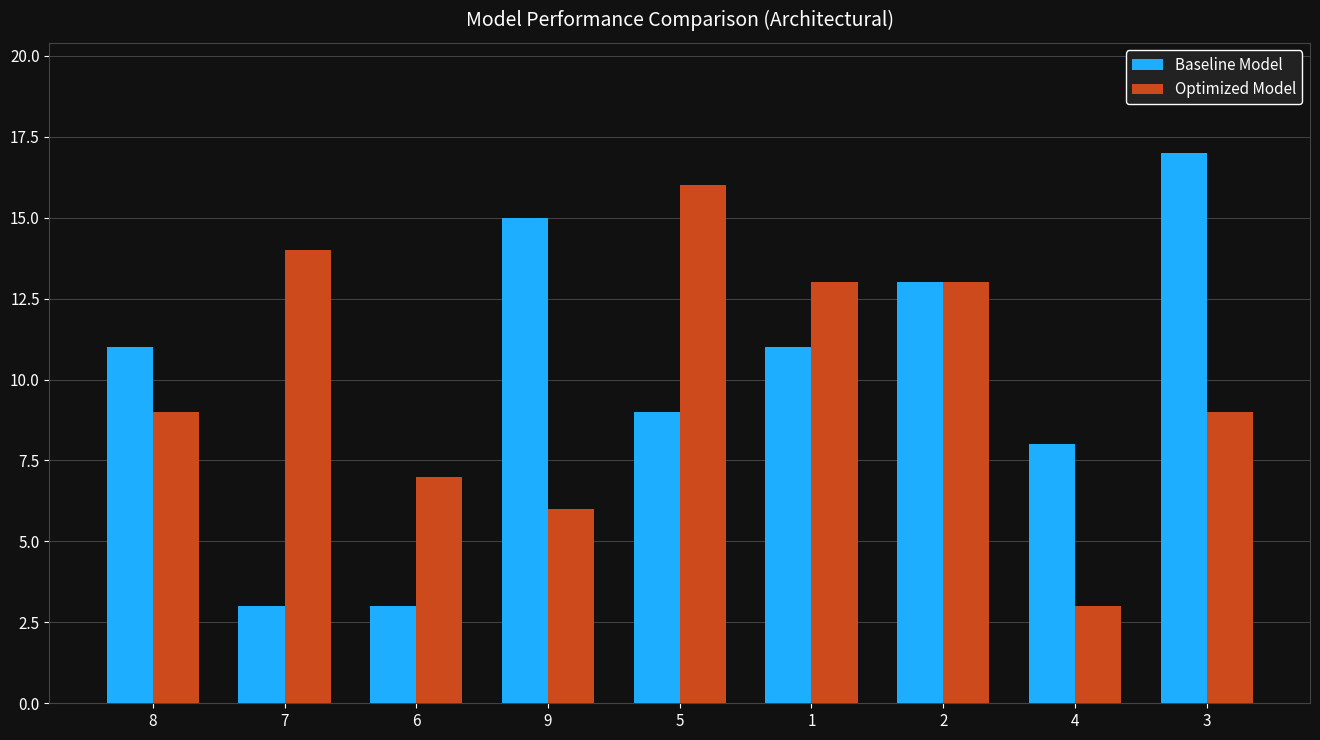

Which category has the lowest value in the Optimized Model series?

4